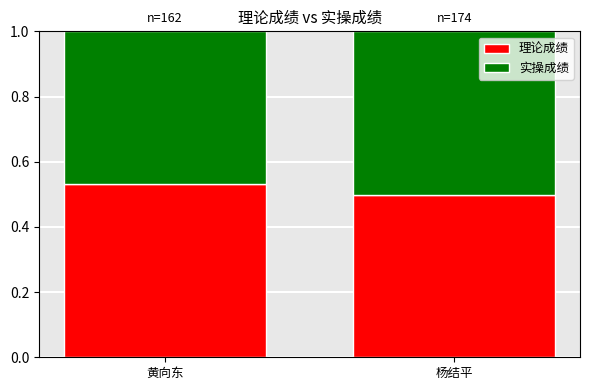

At which label does 理论成绩 reach its minimum?

杨结平